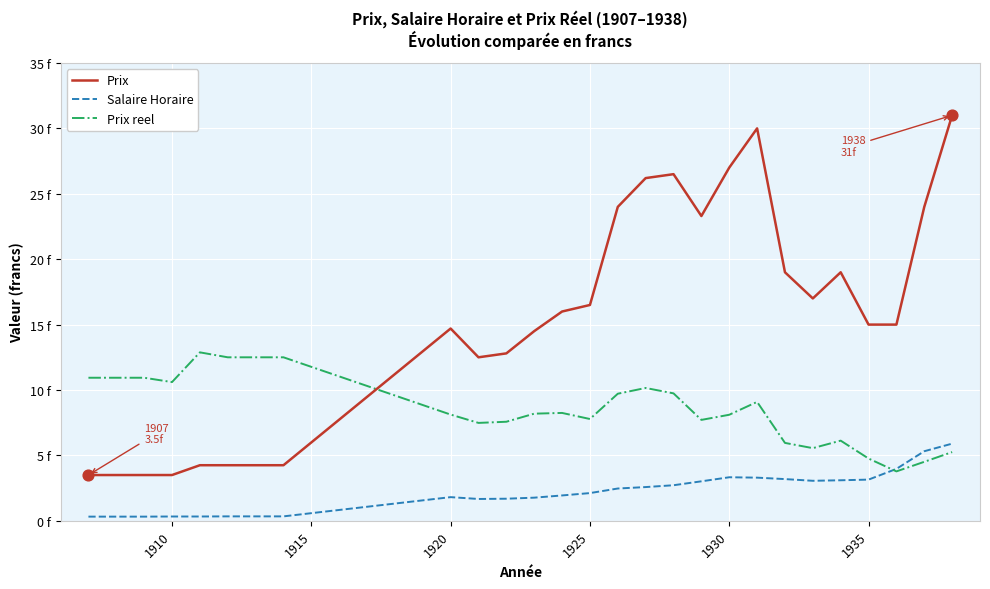

What are all the series names shown in the legend?

Prix, Salaire Horaire, Prix reel